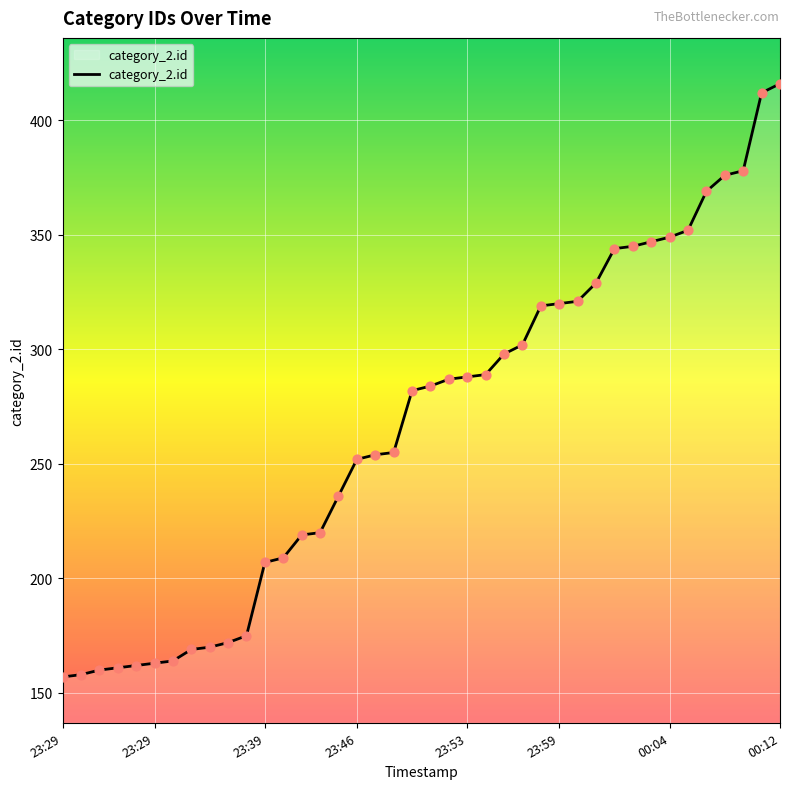

What is the difference between the maximum and minimum values?

259